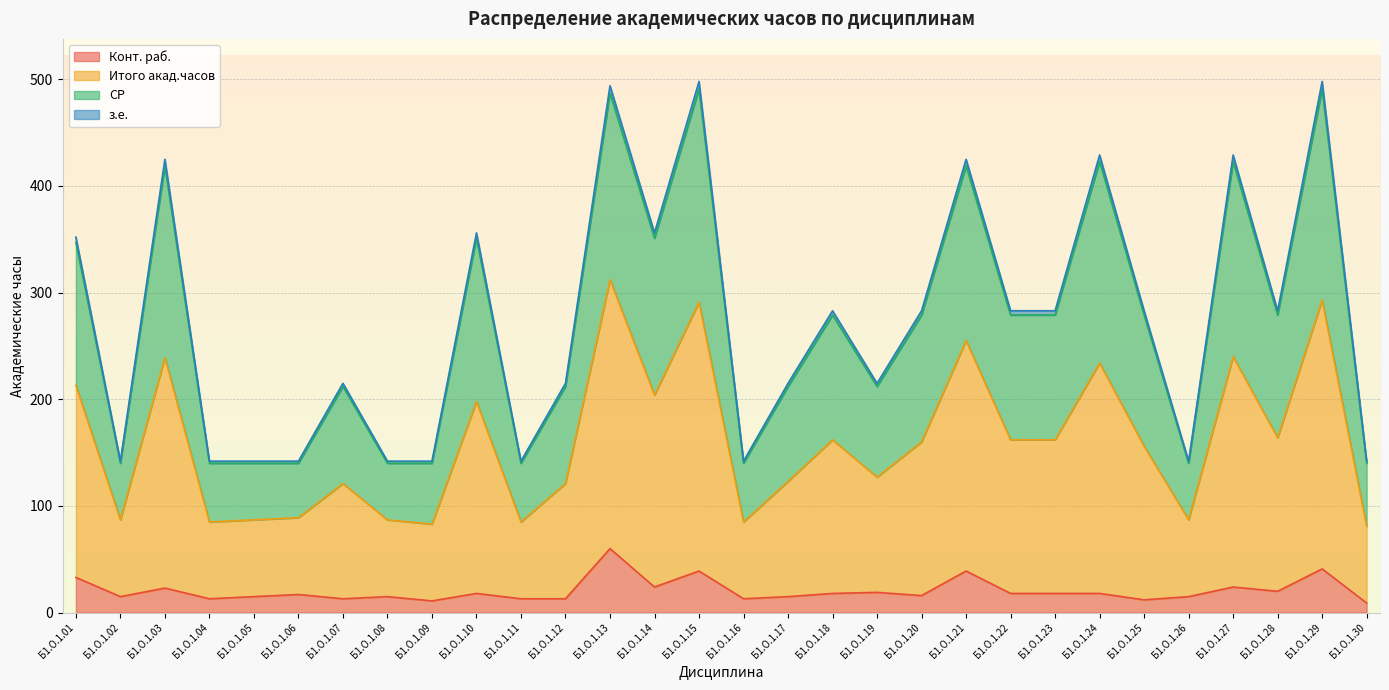

True or false: Итого акад.часов and з.е. intersect in this chart.

False